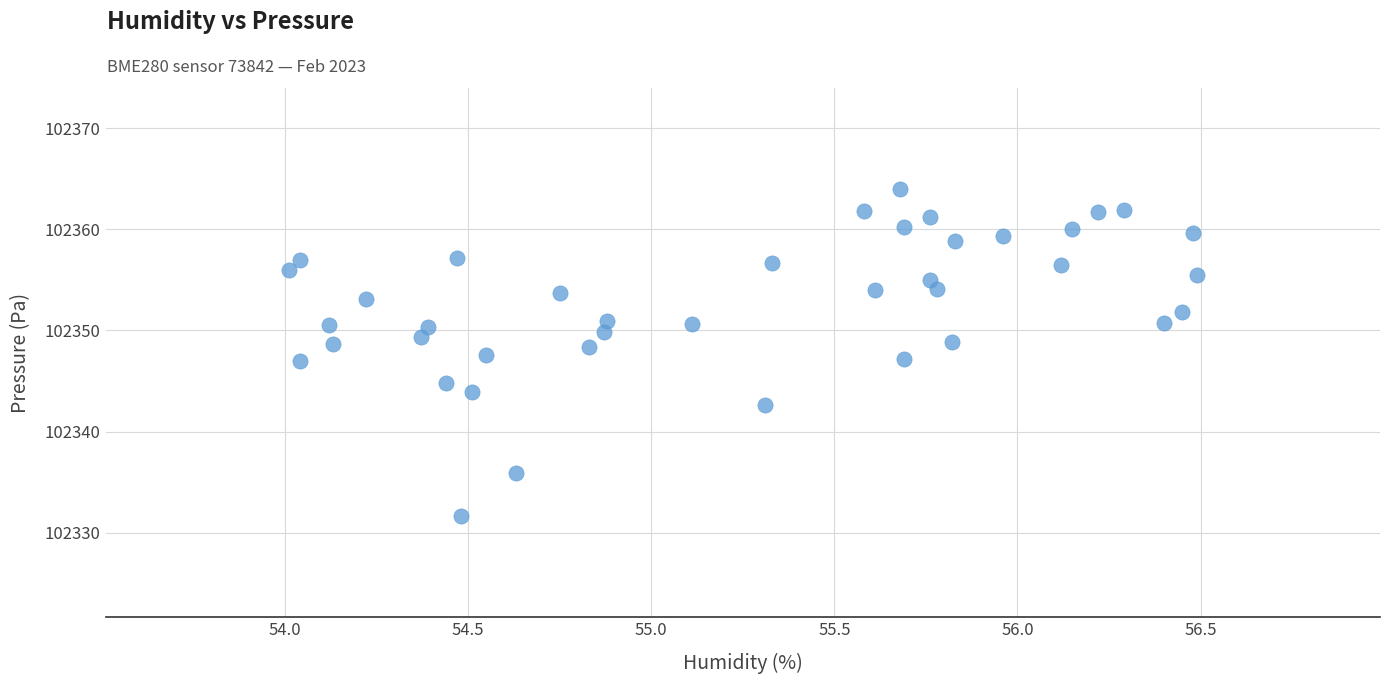

What is the range of Y values (max minus min)?

32.4